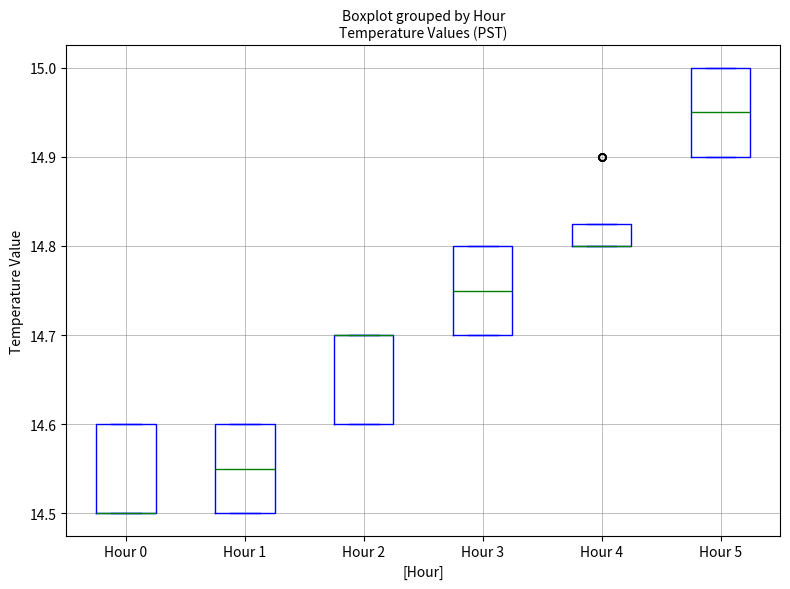

Reading left to right, read every box against the y-axis: the position of its median line, the range the box covers, and the ends of its whiskers. The values are not printed on the chart, so give them approximately, as read against the axis.

Hour 0: median 14.50 (drawn on the box's lower edge), box 14.50 to 14.60, whiskers 14.50 to 14.60
Hour 1: median 14.55, box 14.50 to 14.60, whiskers 14.50 to 14.60
Hour 2: median 14.70 (drawn on the box's upper edge), box 14.60 to 14.70, whiskers 14.60 to 14.70
Hour 3: median 14.75, box 14.70 to 14.80, whiskers 14.70 to 14.80
Hour 4: median 14.80 (drawn on the box's lower edge), box 14.80 to 14.83, whiskers 14.80 to 14.83
Hour 5: median 14.95, box 14.90 to 15.00, whiskers 14.90 to 15.00